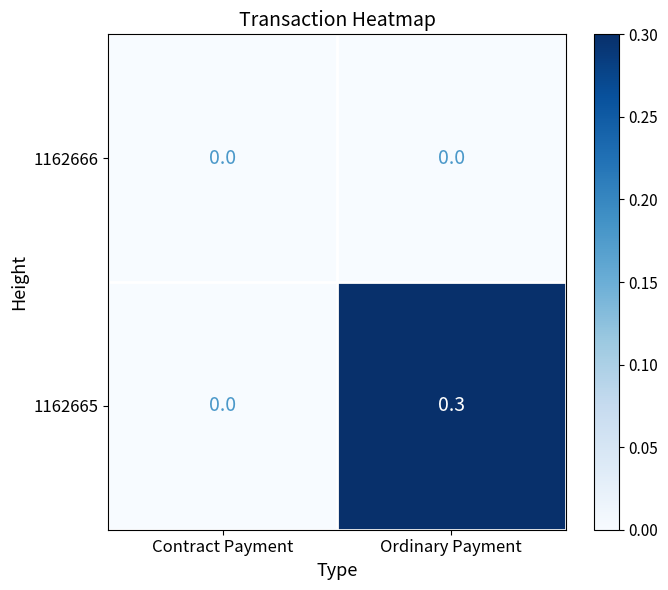

Is it true that 1162665 equals 0.0 at Contract Payment?

True